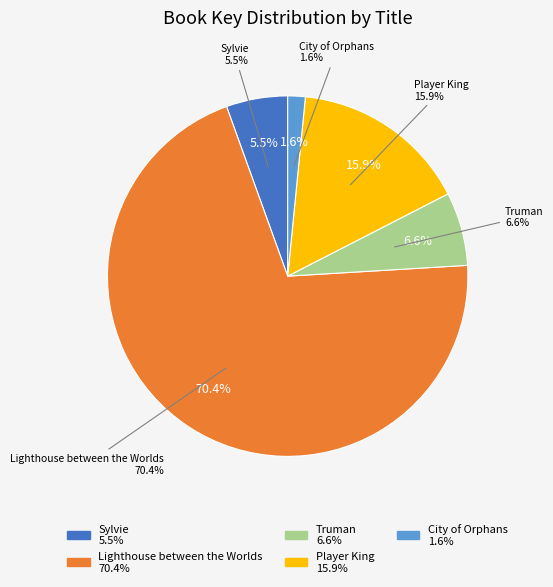

Which has a higher value, Truman or City of Orphans?

Truman